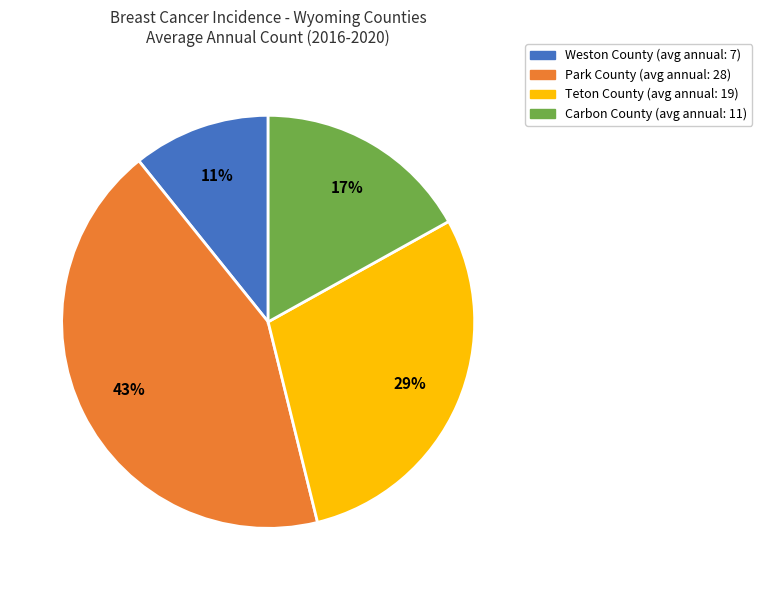

Do Park County and Carbon County together represent more than half of the pie?

Yes